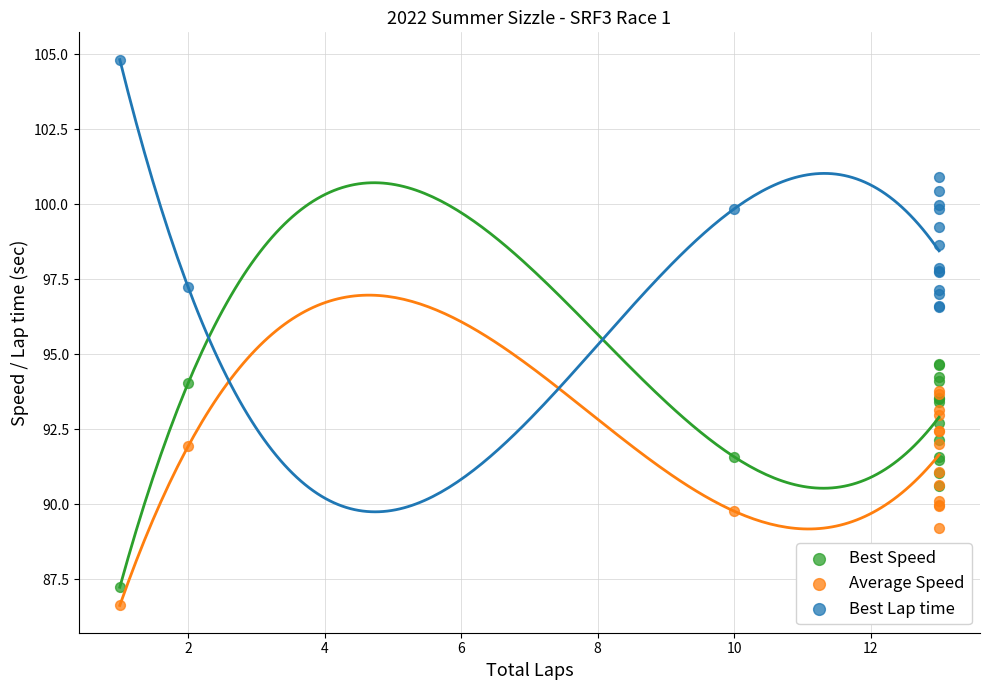

Which series reaches the maximum Y coordinate?

Best Lap time